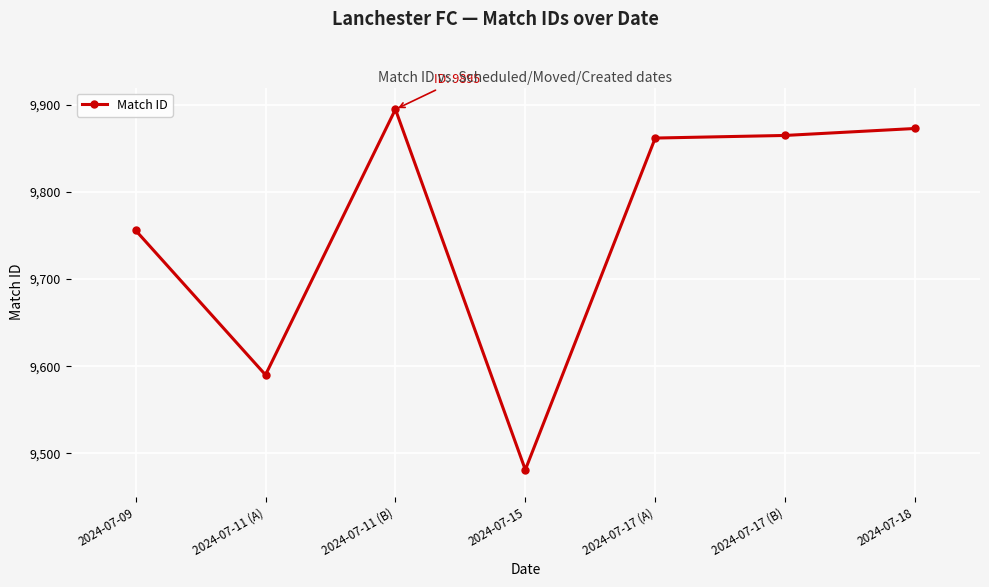

How many series are shown in this chart?

1